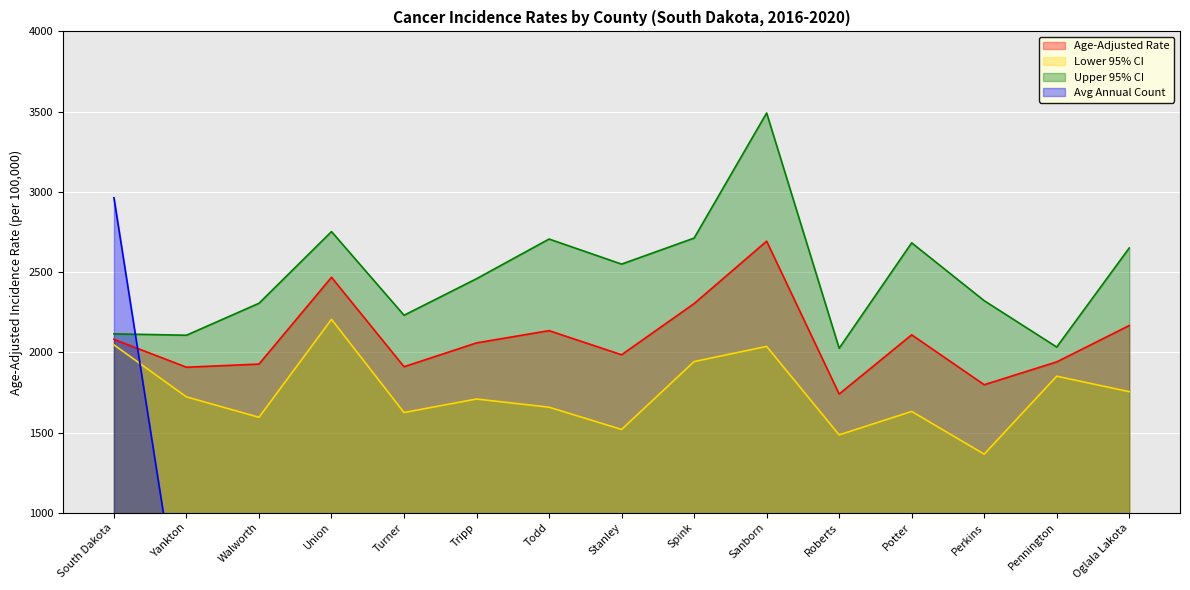

What is the label of the 15th point from the left?

Oglala Lakota